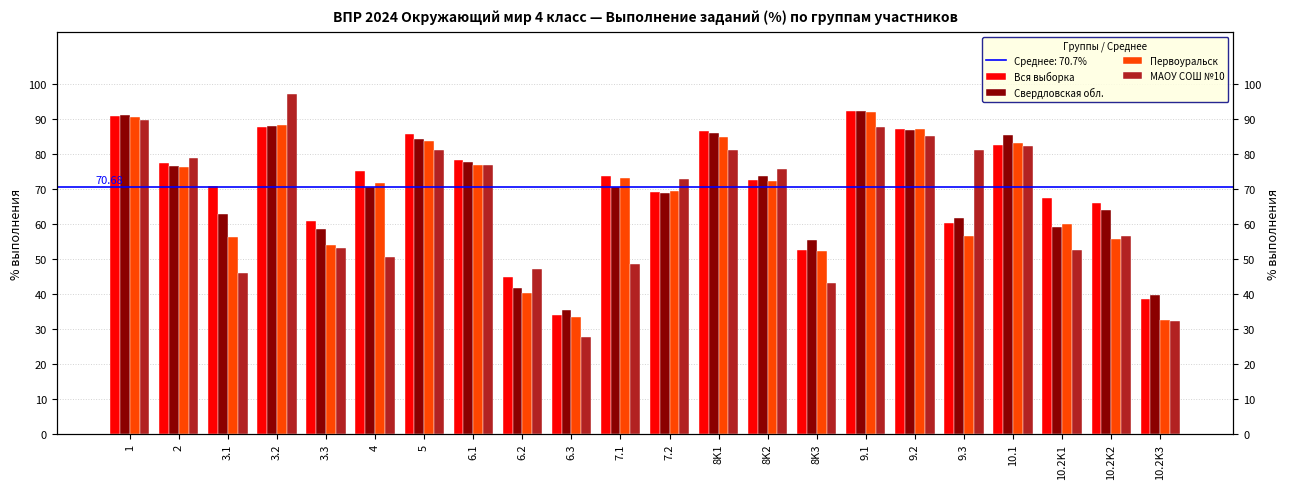

What is the average value of the Свердловская обл. series?

69.6